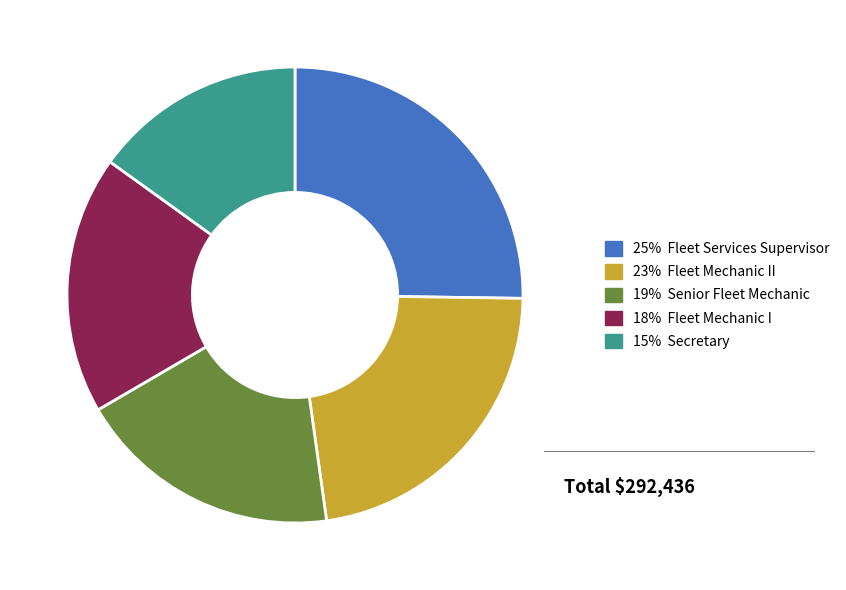

What is the ratio of the value at 15% Secretary to the value at 19% Senior Fleet Mechanic?

0.8